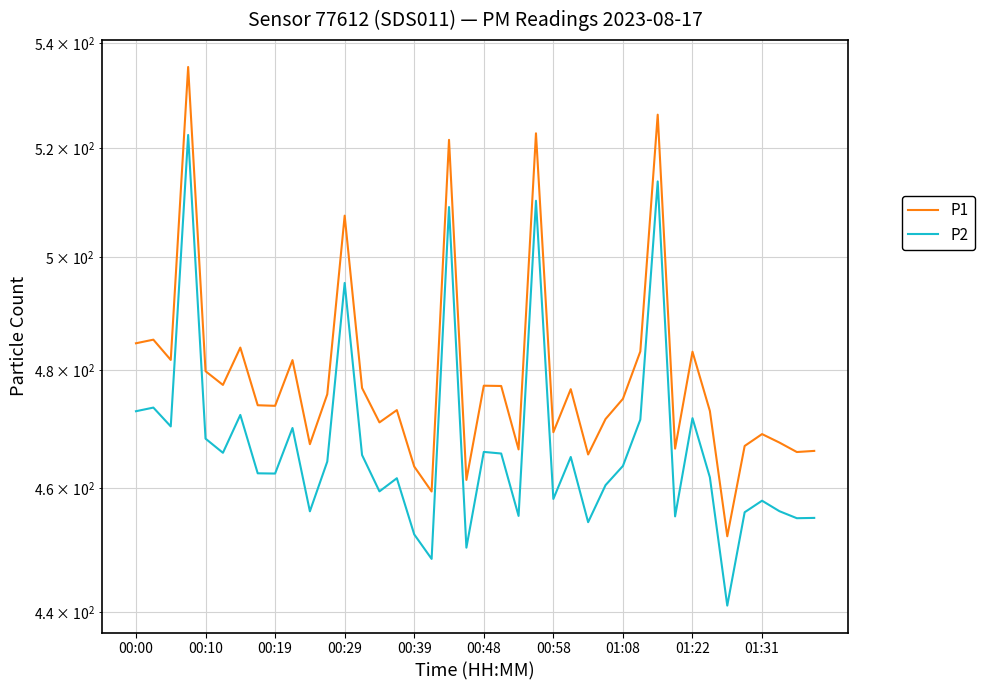

What is the greatest value displayed?

535.4